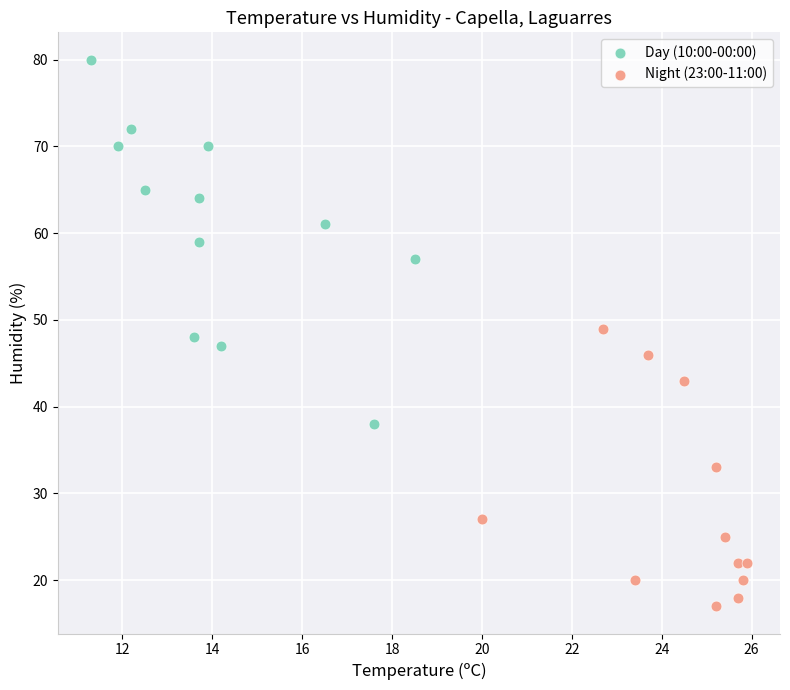

Which series contains the lowest Y value?

Night (23:00-11:00)